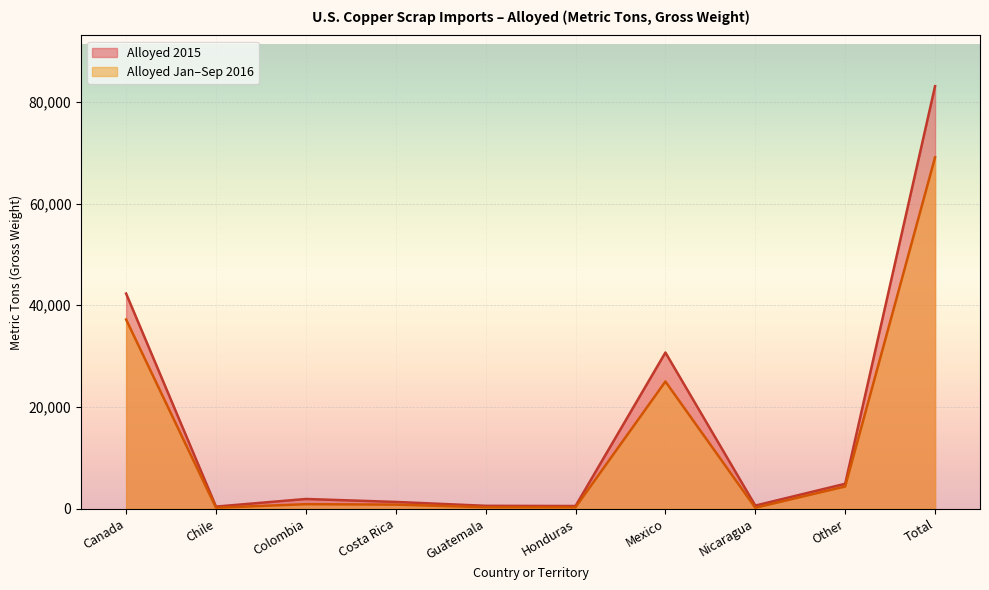

How many values in the Alloyed 2015 series are below 1890?

5